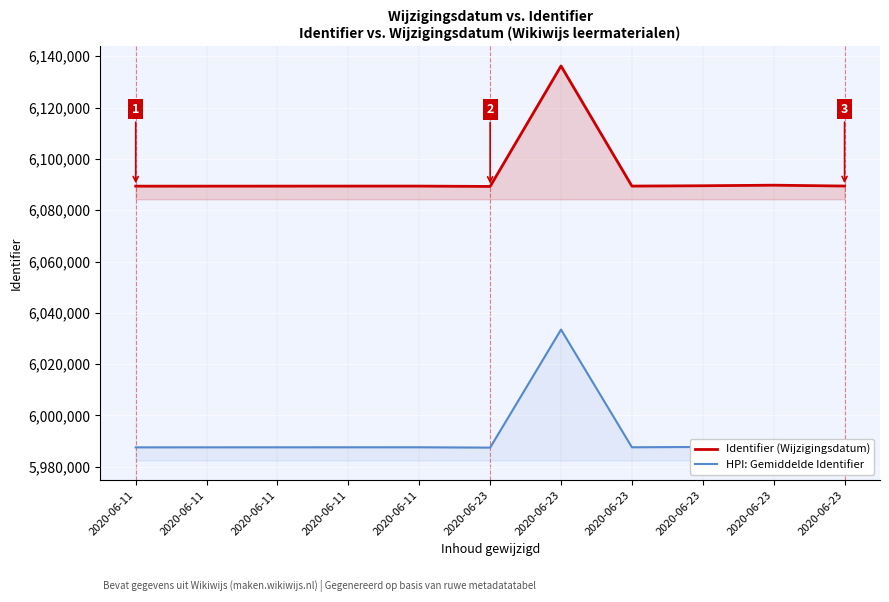

What is the difference between the highest and lowest values at 2020-06-11?

101787.4